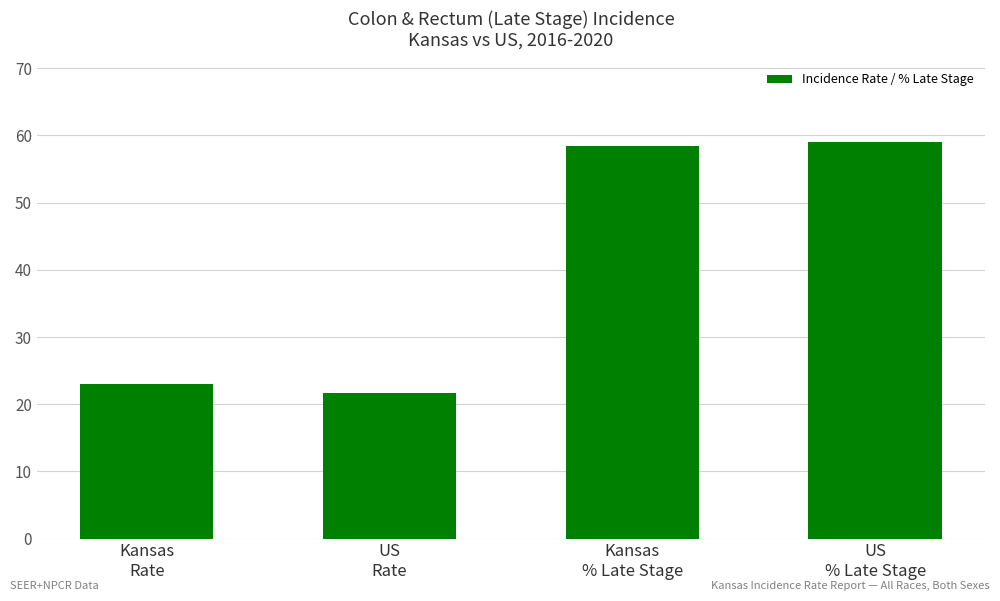

How many categories are shown in the chart?

4